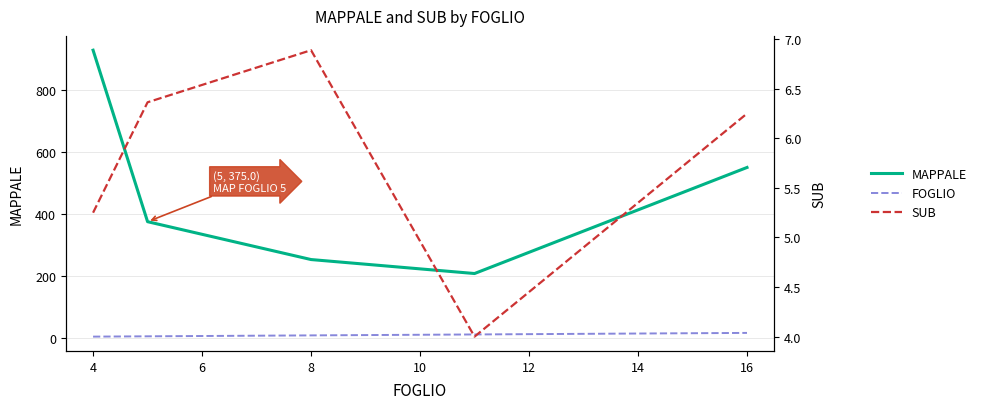

Which series has the widest spread of values?

MAPPALE